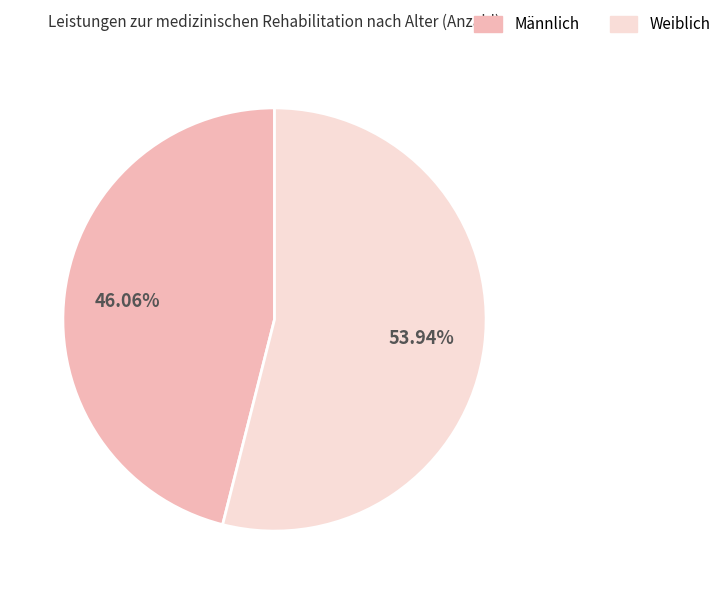

Is there a majority slice in this chart?

Yes